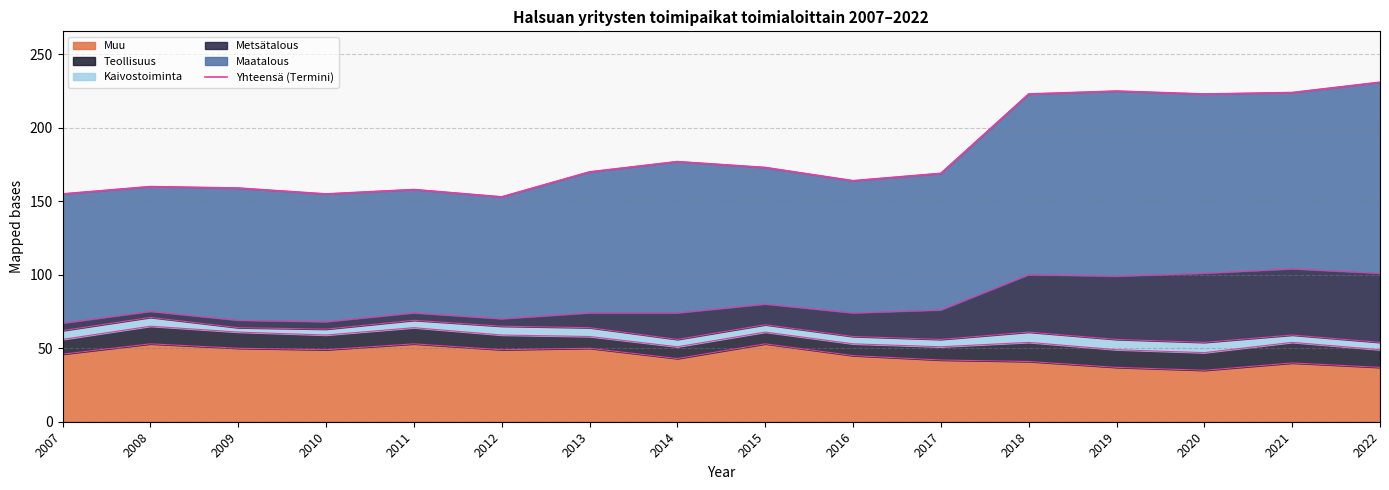

Is it true that the value at 2008 is 160?

True